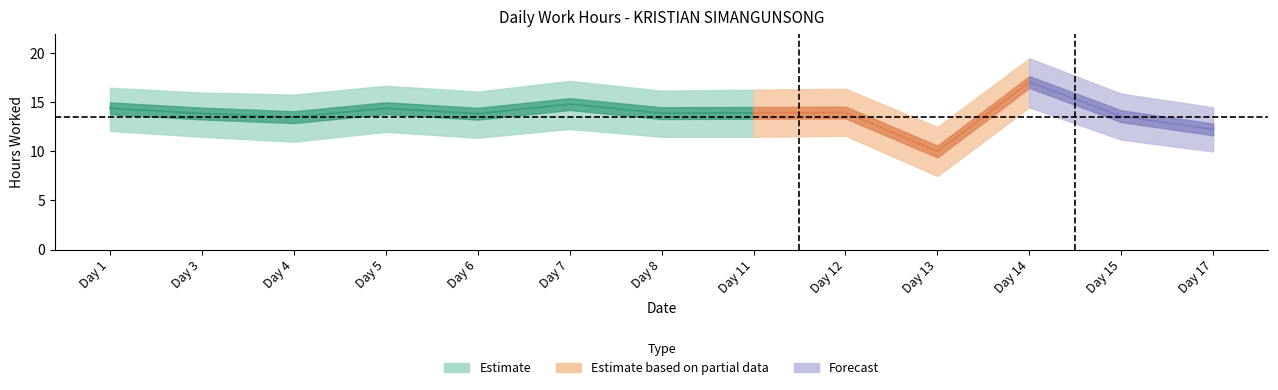

True or false: lower_band has a value of 20.4 at Day 8.

False